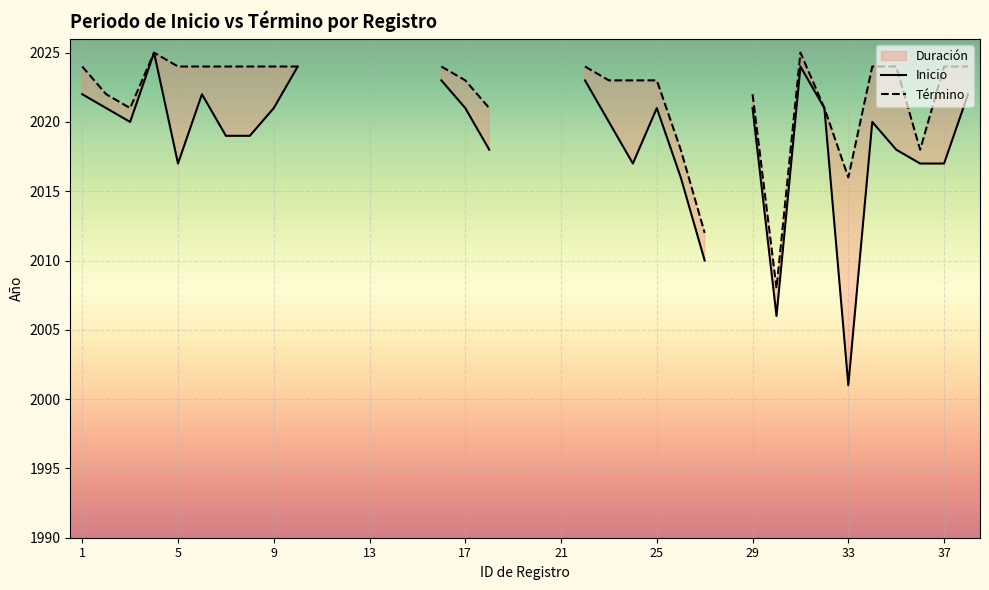

Between 15 and 23, which series saw the biggest shift?

Inicio